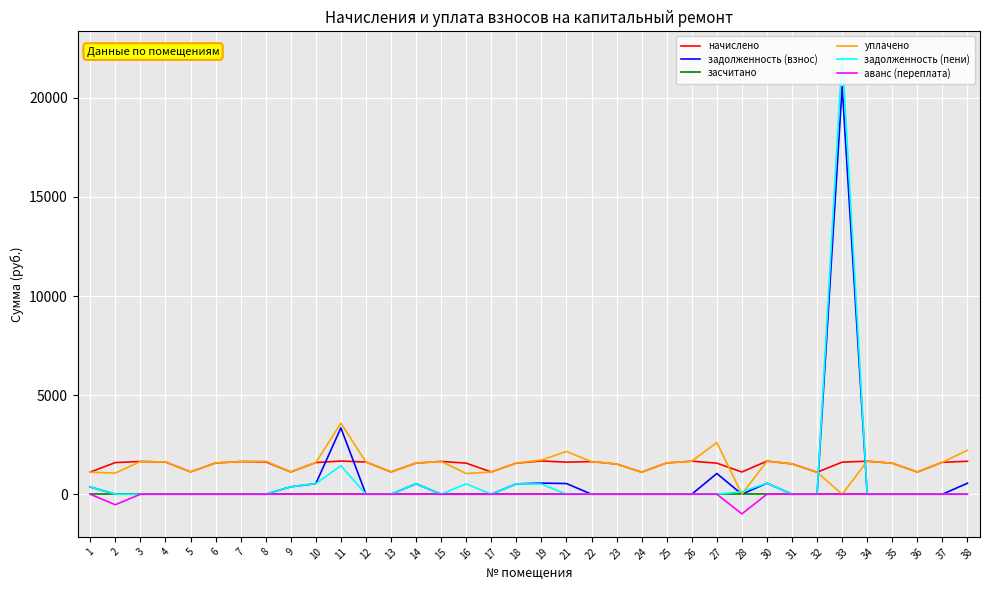

How many distinct data groups are displayed?

6